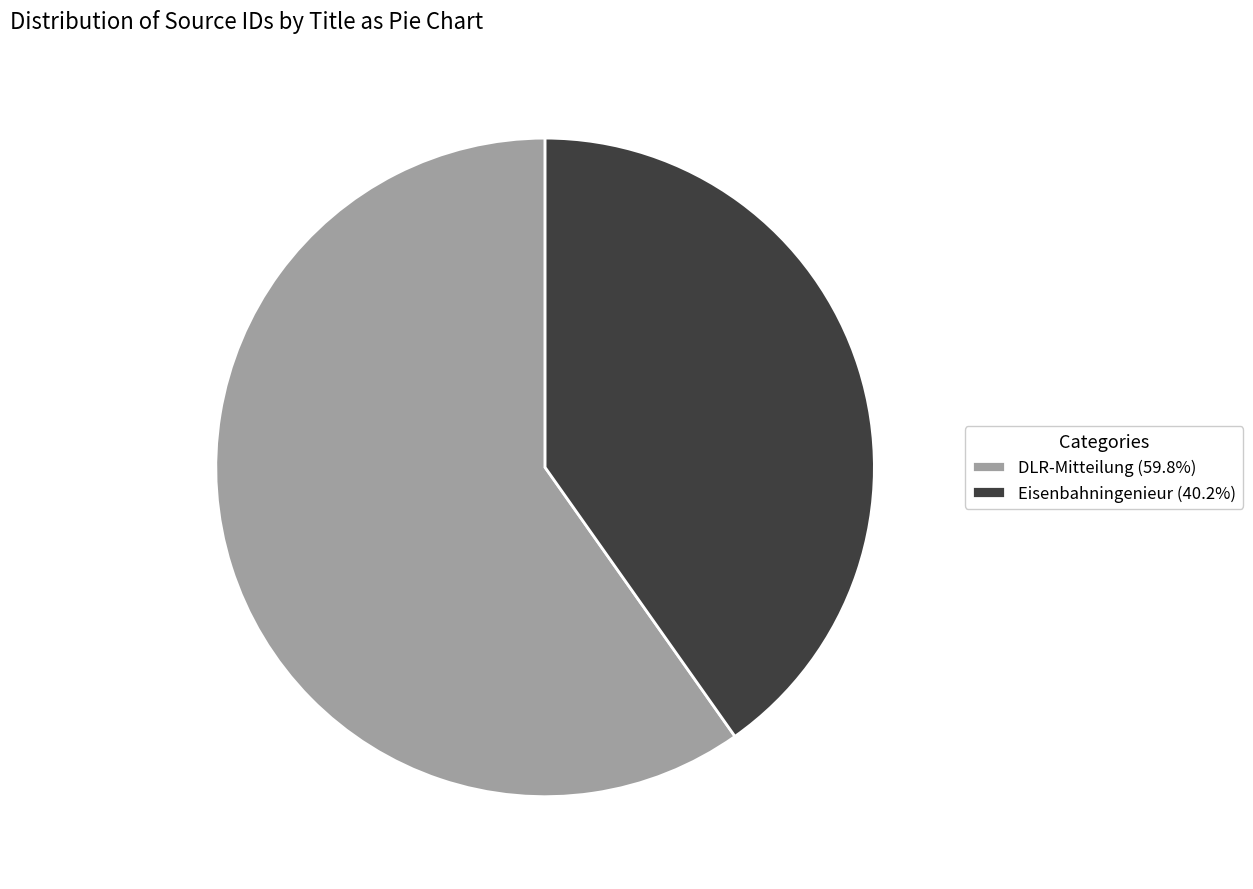

Combined, do Eisenbahningenieur and DLR-Mitteilung account for over 50%?

Yes